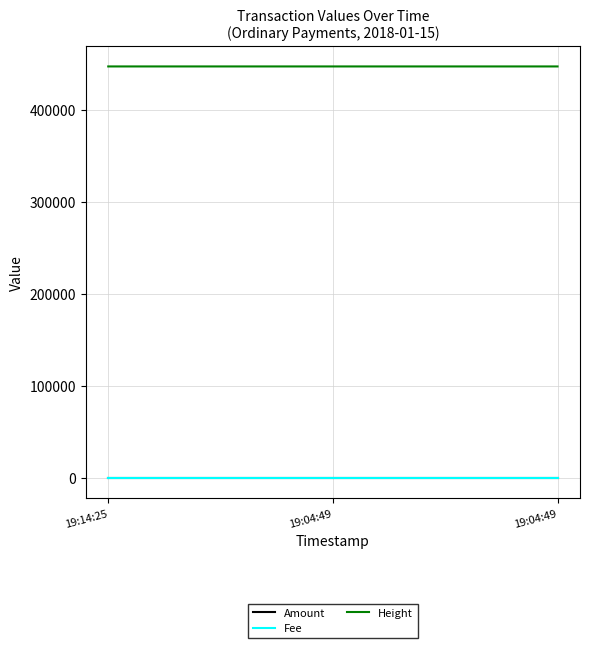

Reading left to right, list all the values displayed in this chart.

Amount: 19:14:25=1	19:04:49=1	19:04:49=1
Fee: 19:14:25=1	19:04:49=1	19:04:49=1
Height: 19:14:25=447790	19:04:49=447788	19:04:49=447788